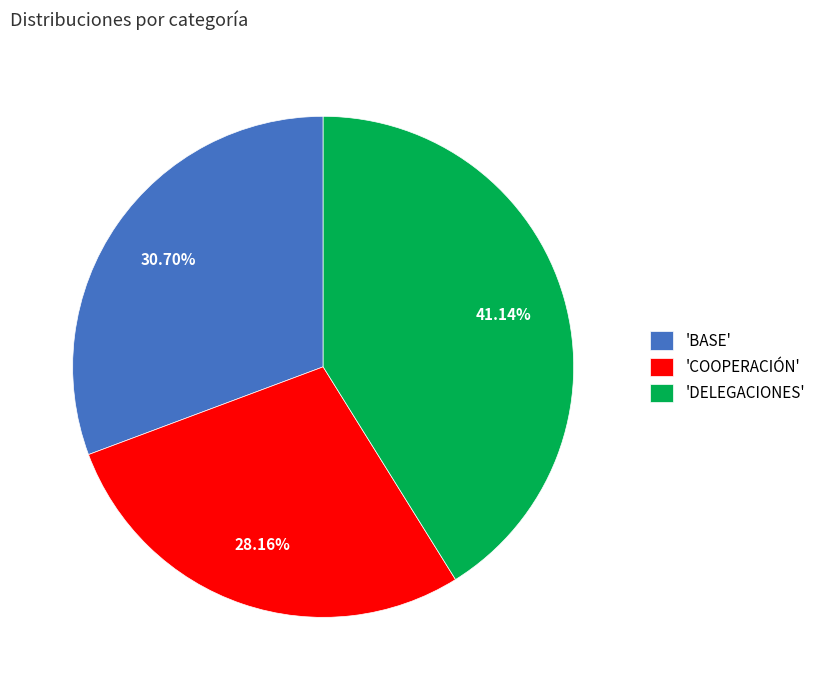

Does 'BASE' account for over 50% of the chart?

No